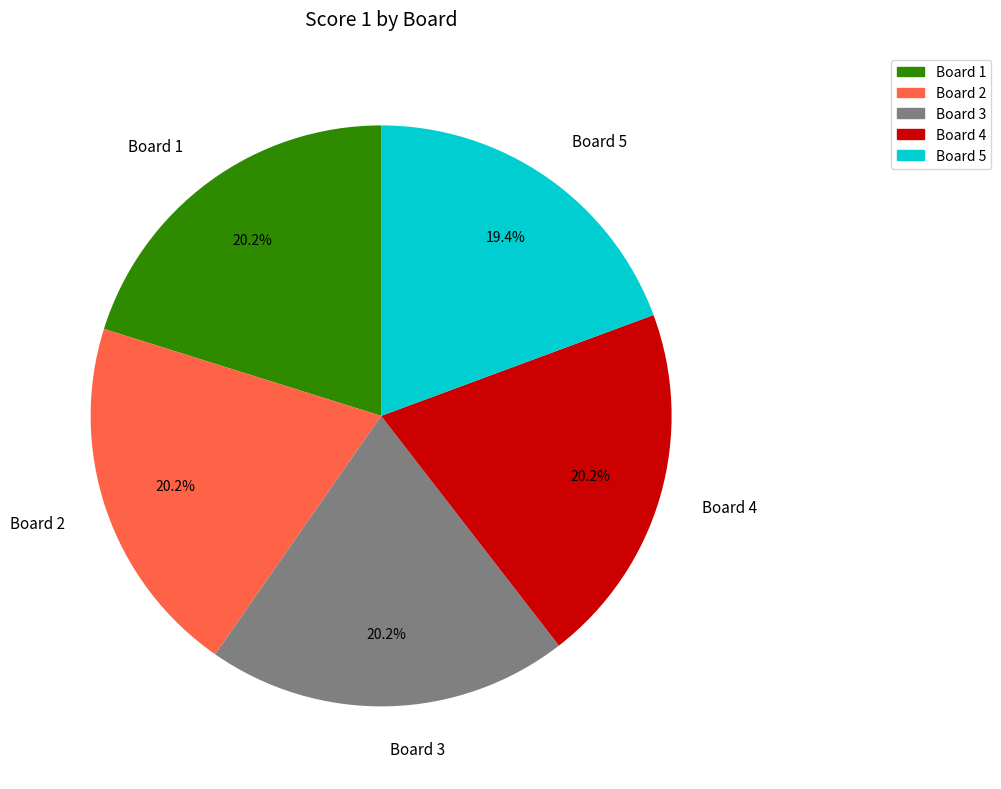

To the nearest percent, what is the difference between the largest and smallest slice percentages?

1%